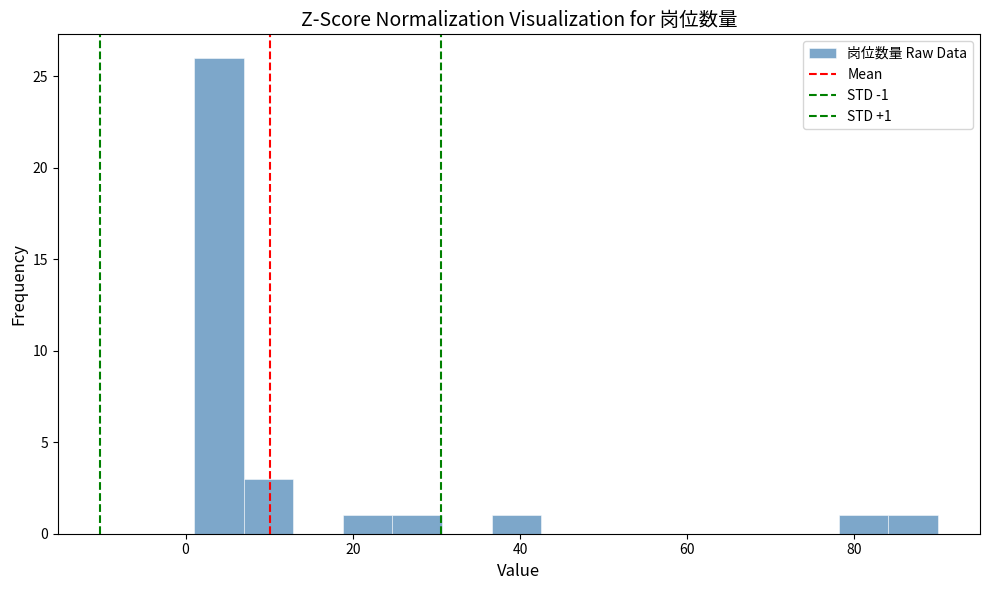

Around what value on the x-axis is the tallest bar? Give the approximate position of its centre, as read against the axis.

4